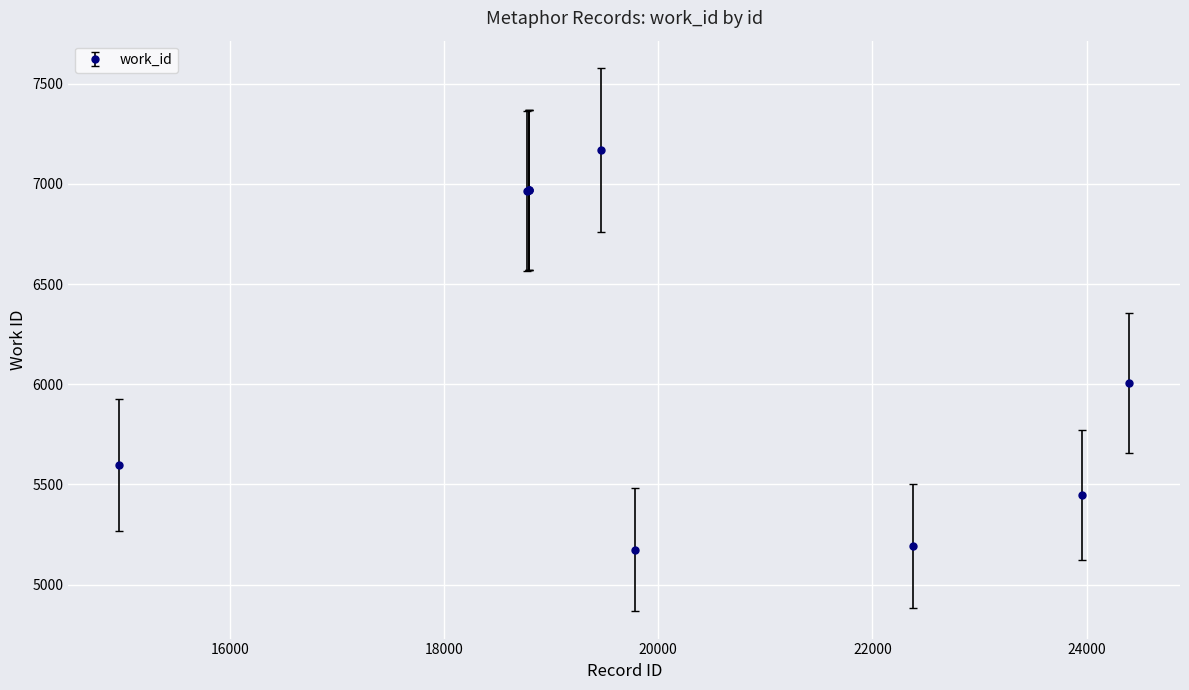

Does the chart have visible grid lines?

Yes